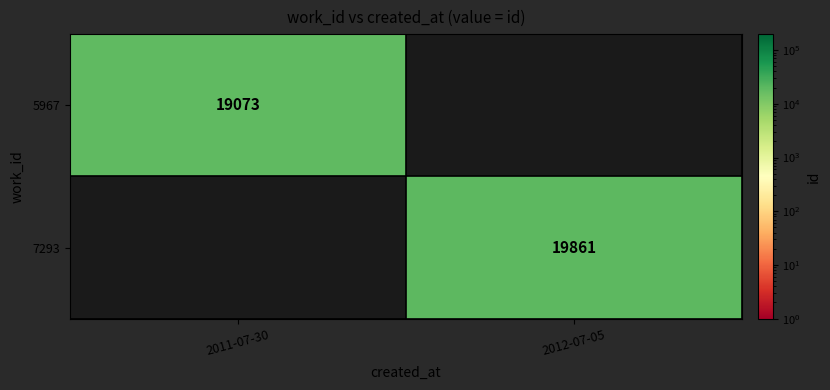

True or false: 7293 has a value of 19861 at 2012-07-05.

True